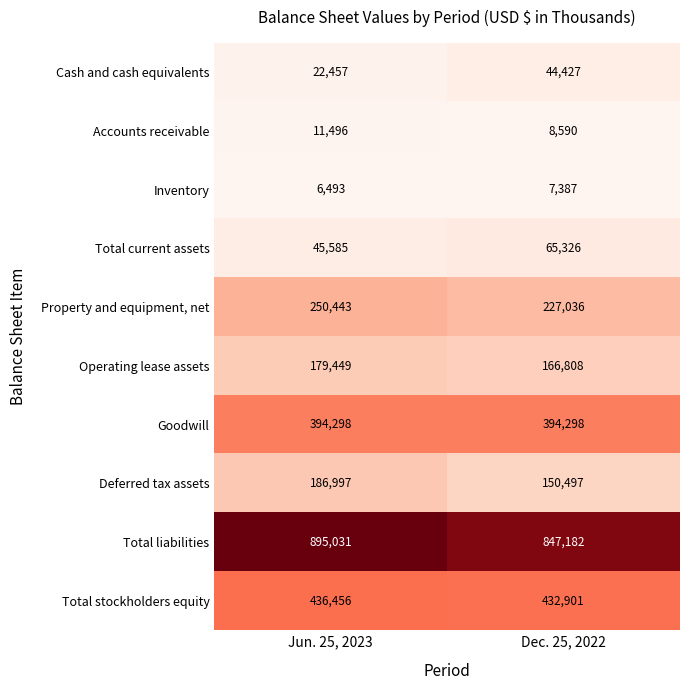

How many categories are shown in the chart?

2